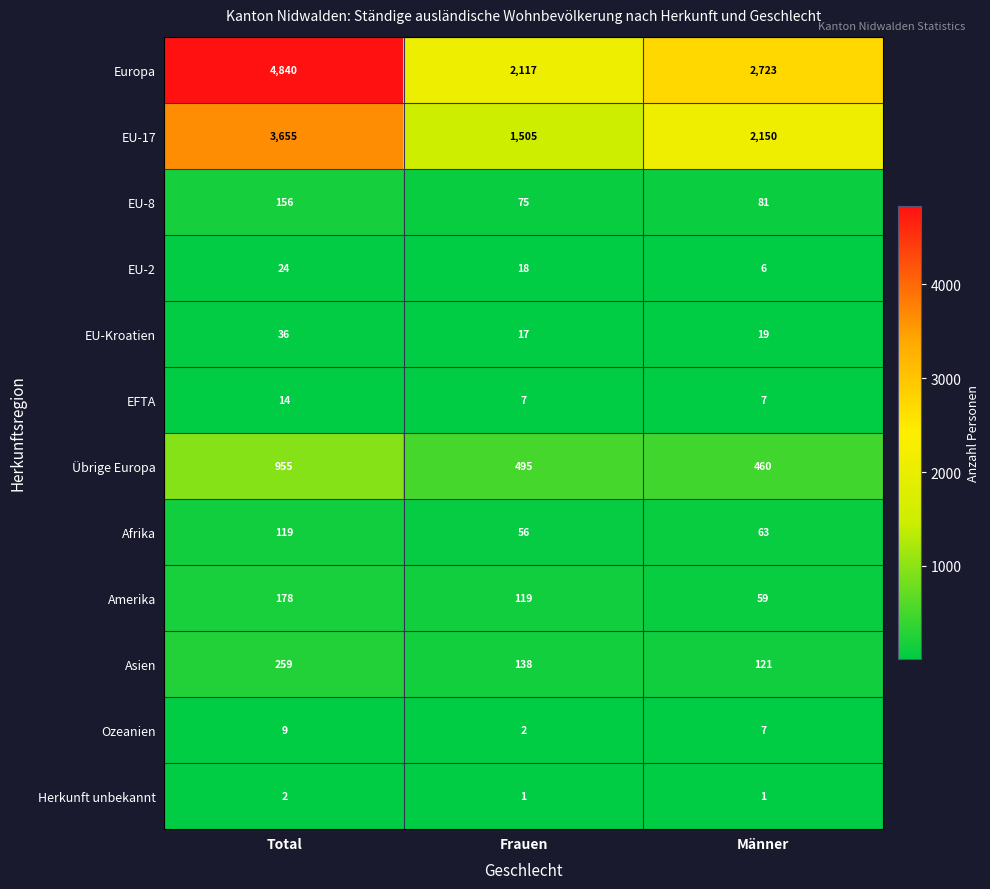

What is the approximate value of Afrika at Männer, to the nearest 5?

65